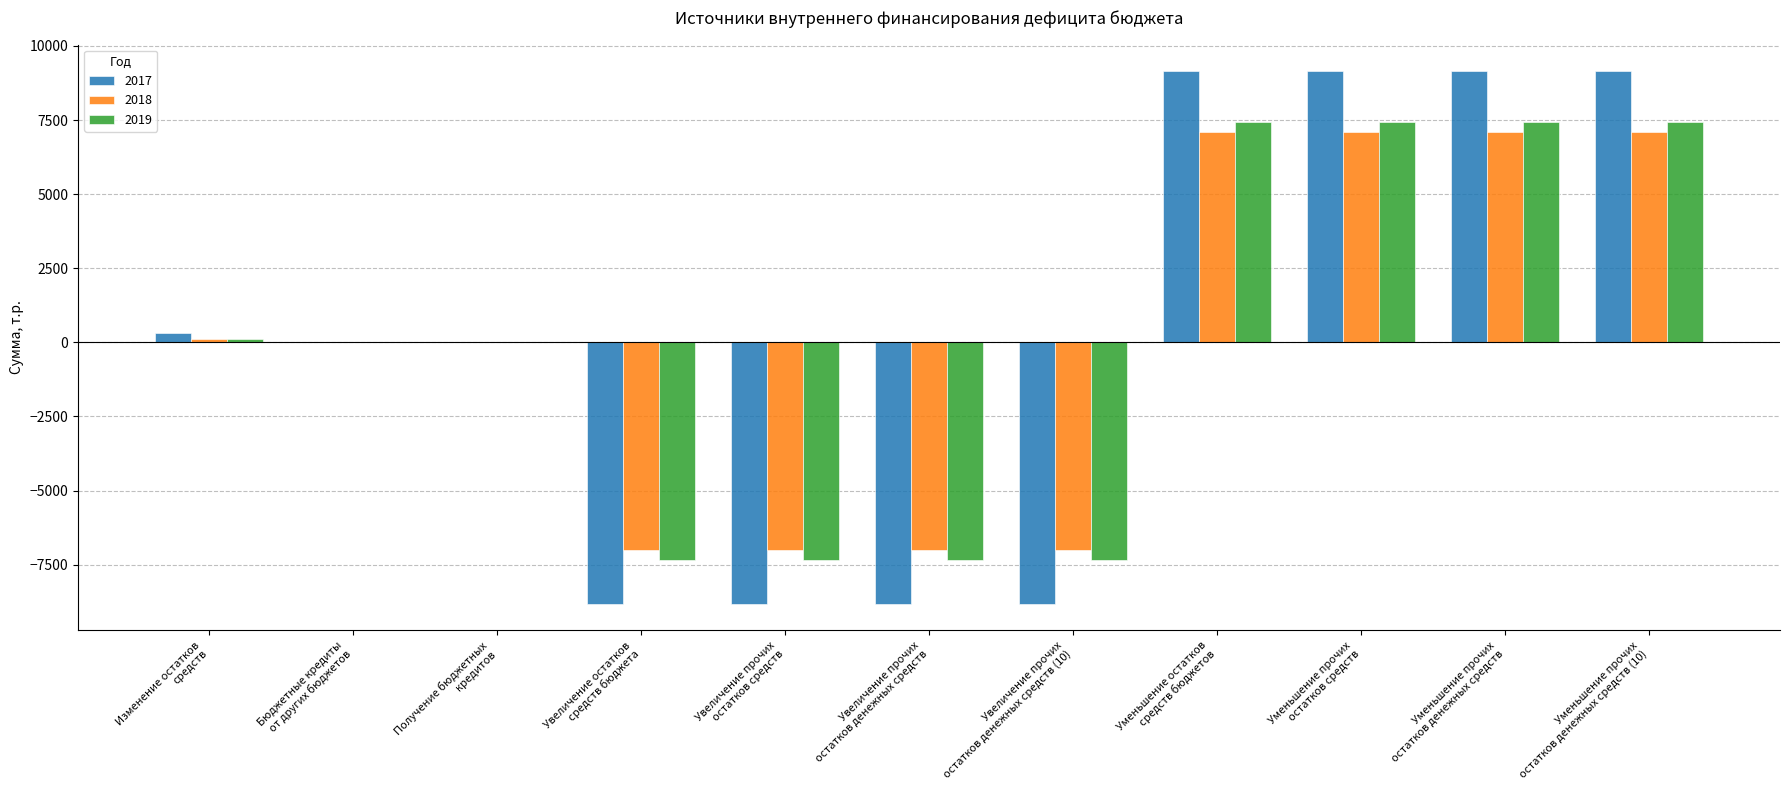

What is the sum of all 2018 values?

564.6